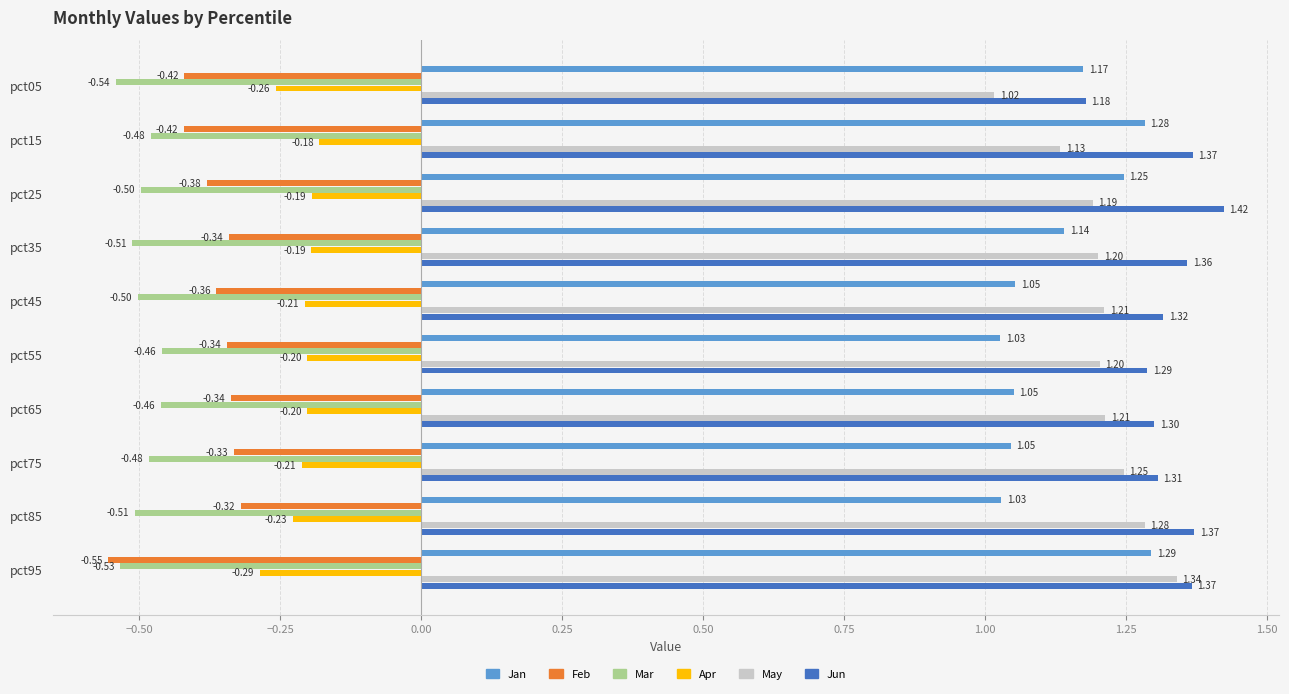

Rank the series by their maximum value, from lowest to highest.

Mar, Feb, Apr, Jan, May, Jun